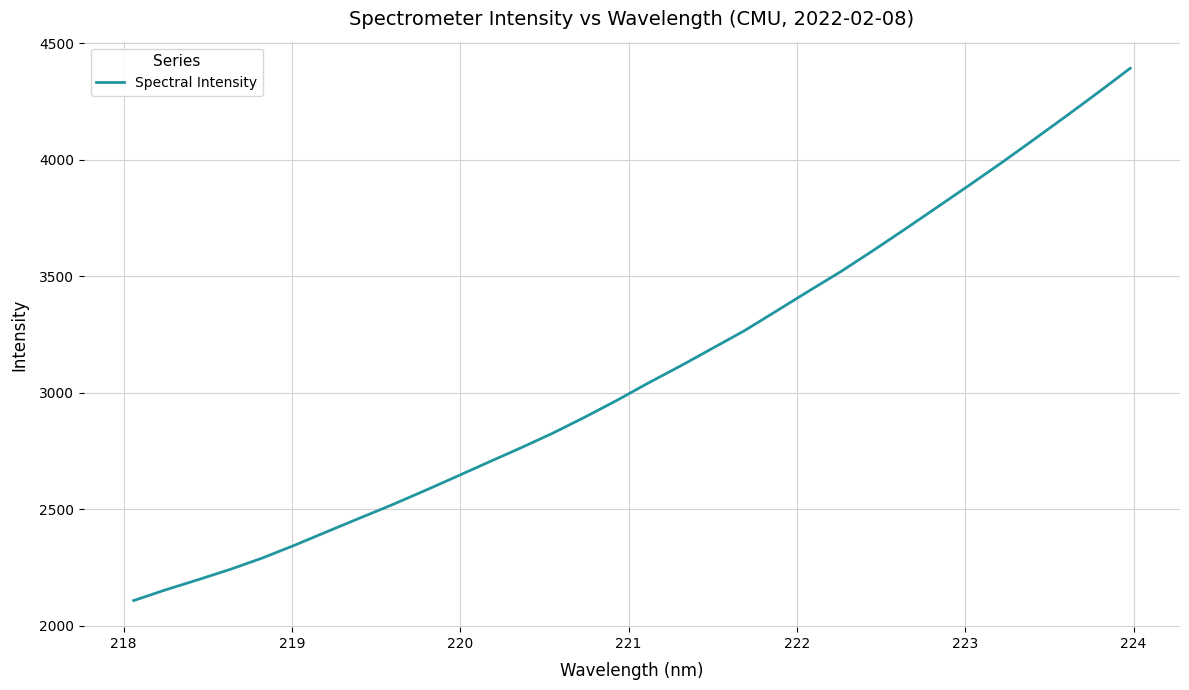

What is the difference between the maximum and minimum values?

2285.6